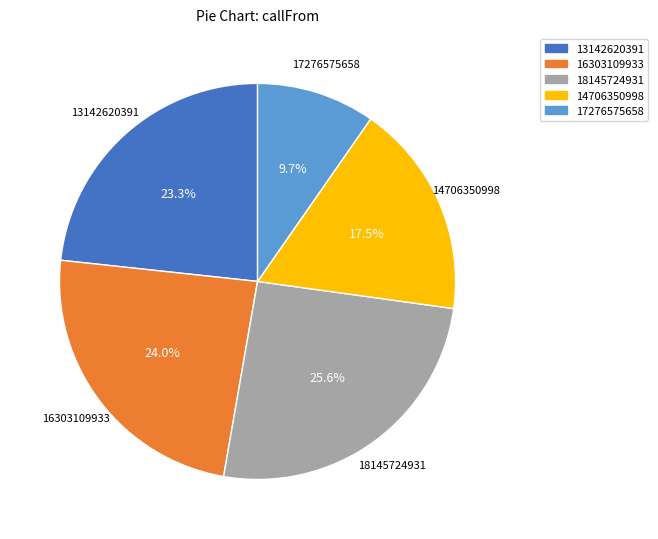

Is there a majority slice in this chart?

No